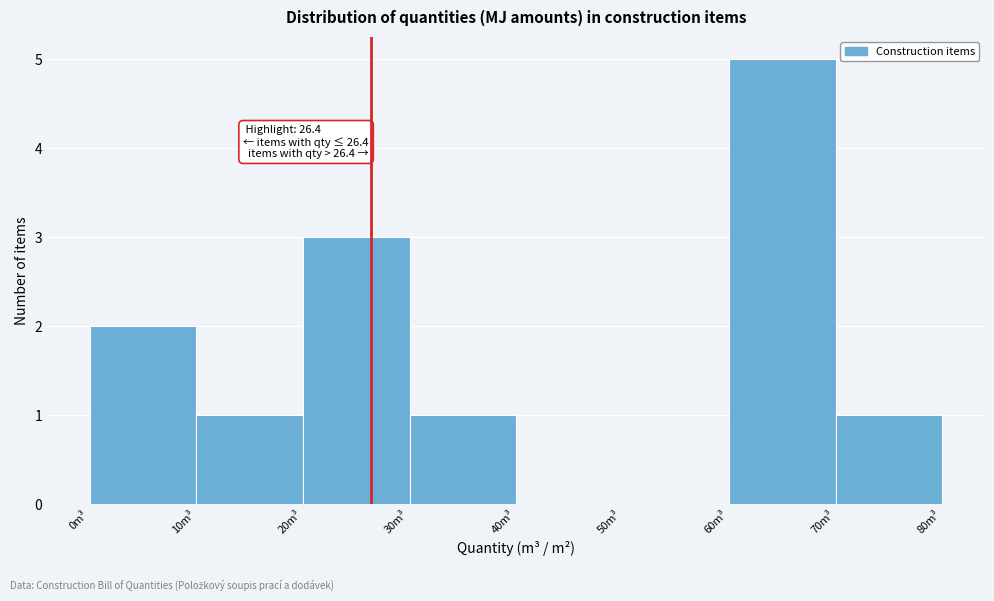

Over which range of the x-axis is the bar tallest?

60 to 70